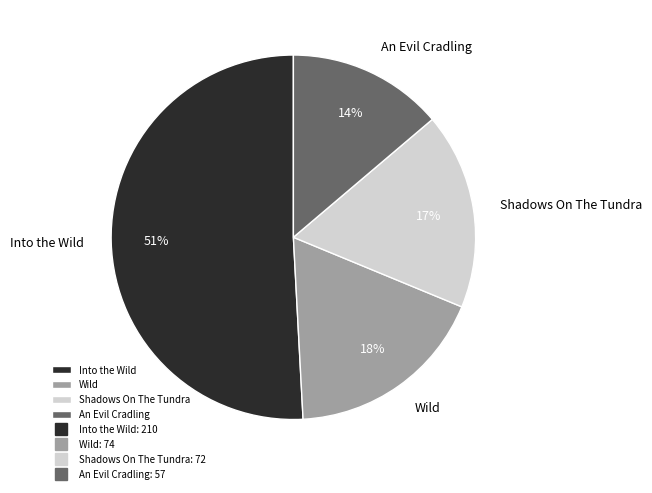

Which slice represents more than half of the pie?

Into the Wild